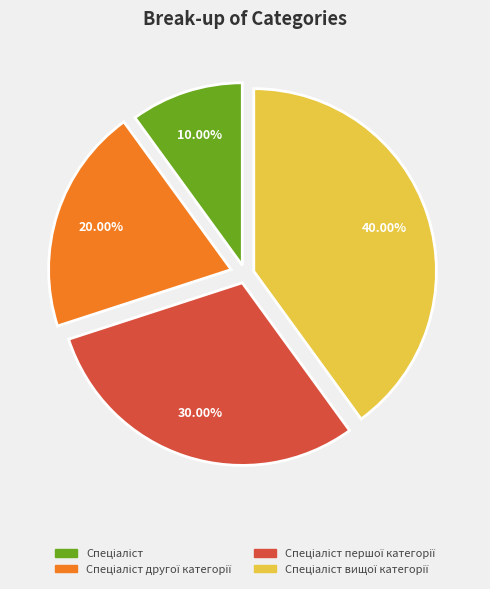

Is there any slice that represents more than half of the pie?

No